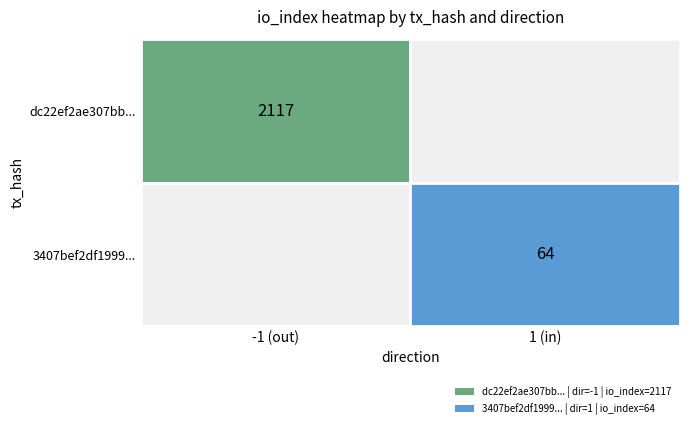

Is it true that dc22ef2ae307bb26d359c490fa1c0bb2b88f362 equals -1 at direction?

False